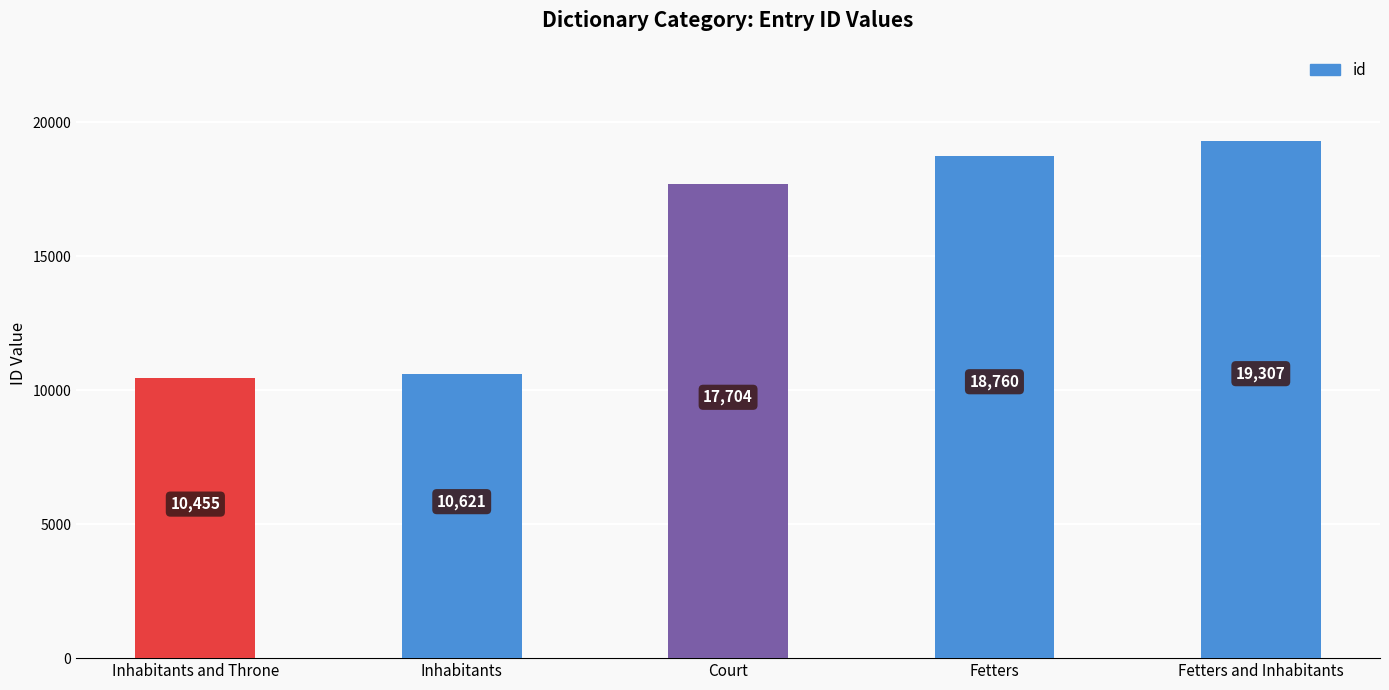

What is the label of the 3rd bar from the right?

Court